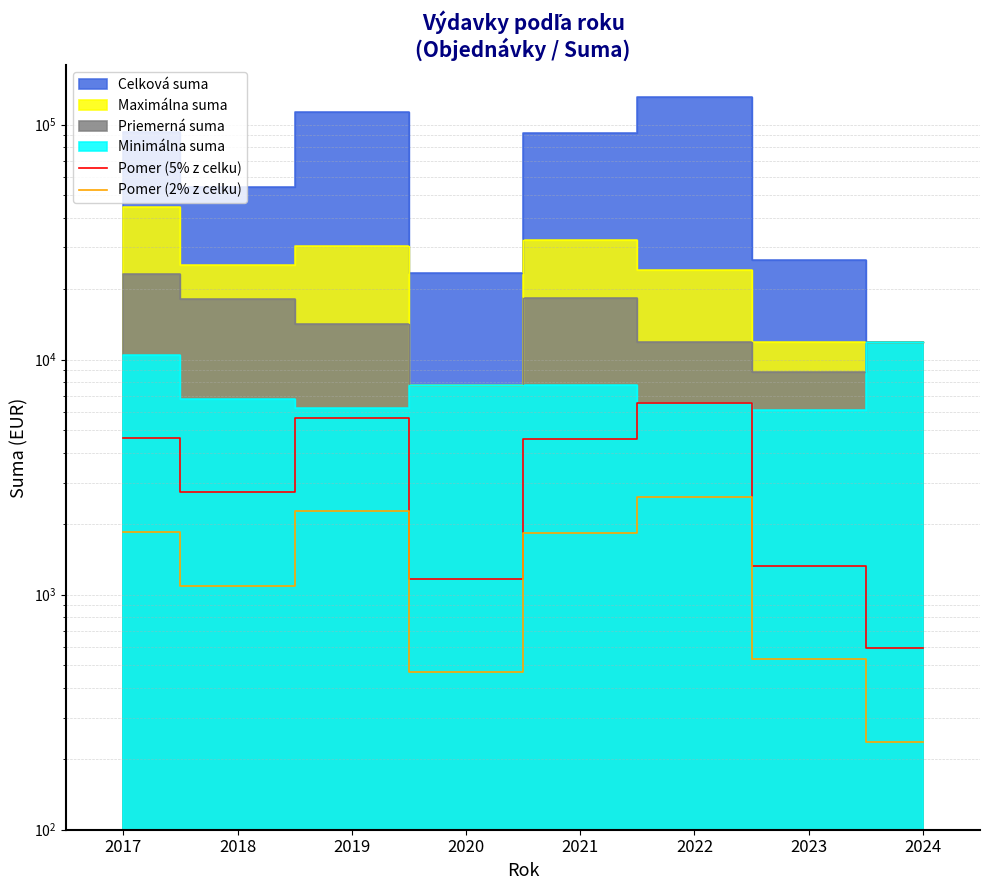

How many values in the Pomer (5% z celku) series exceed 4585?

4